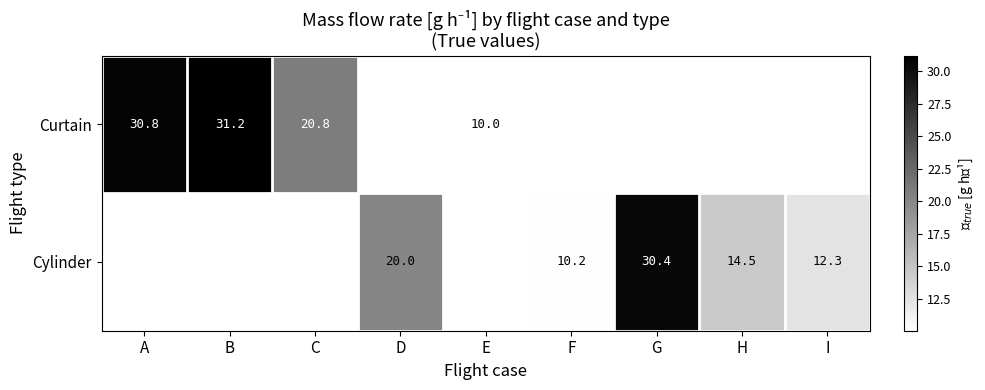

Is it true that Cylinder equals 10.2 at F?

True